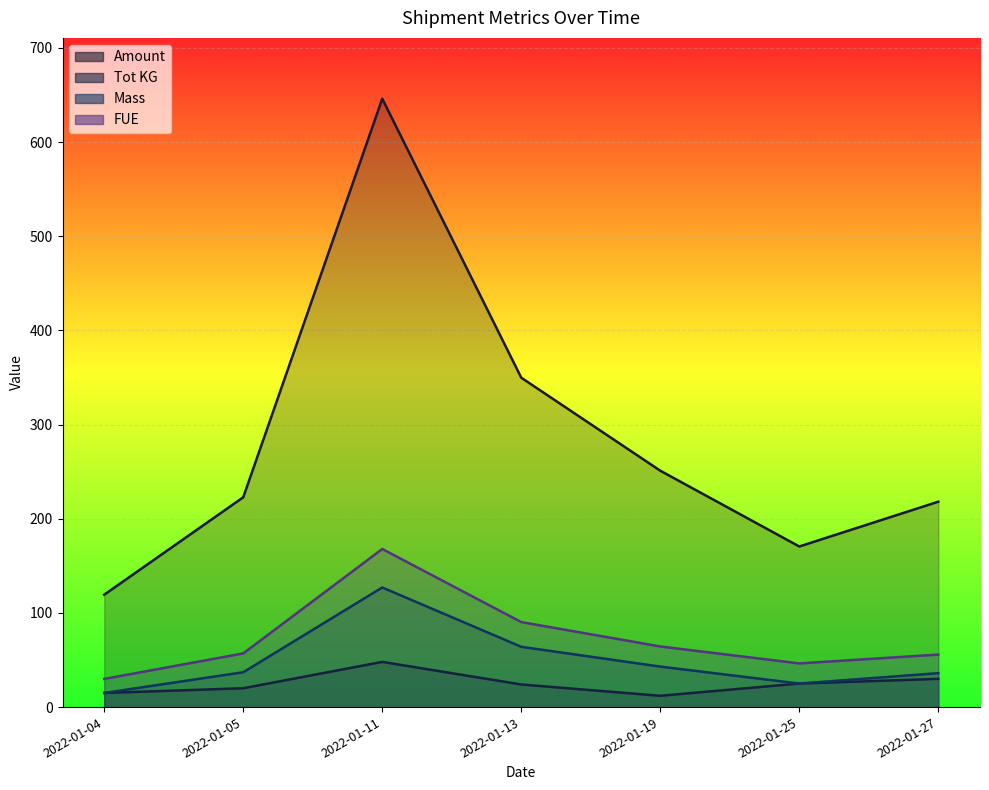

In Amount, how many points are higher than both neighbors (excluding endpoints)?

1